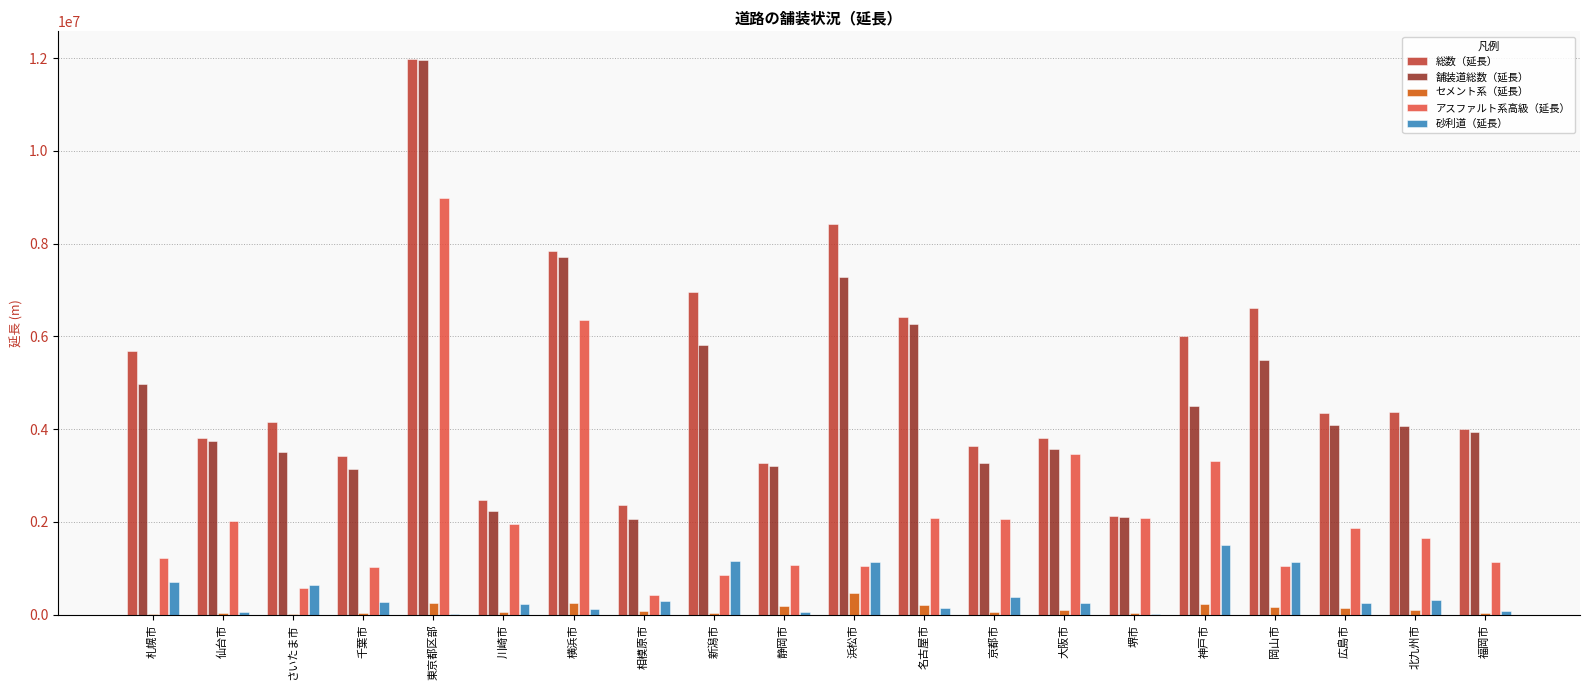

What is the average value of the アスファルト系高級（延長） series?

2211970